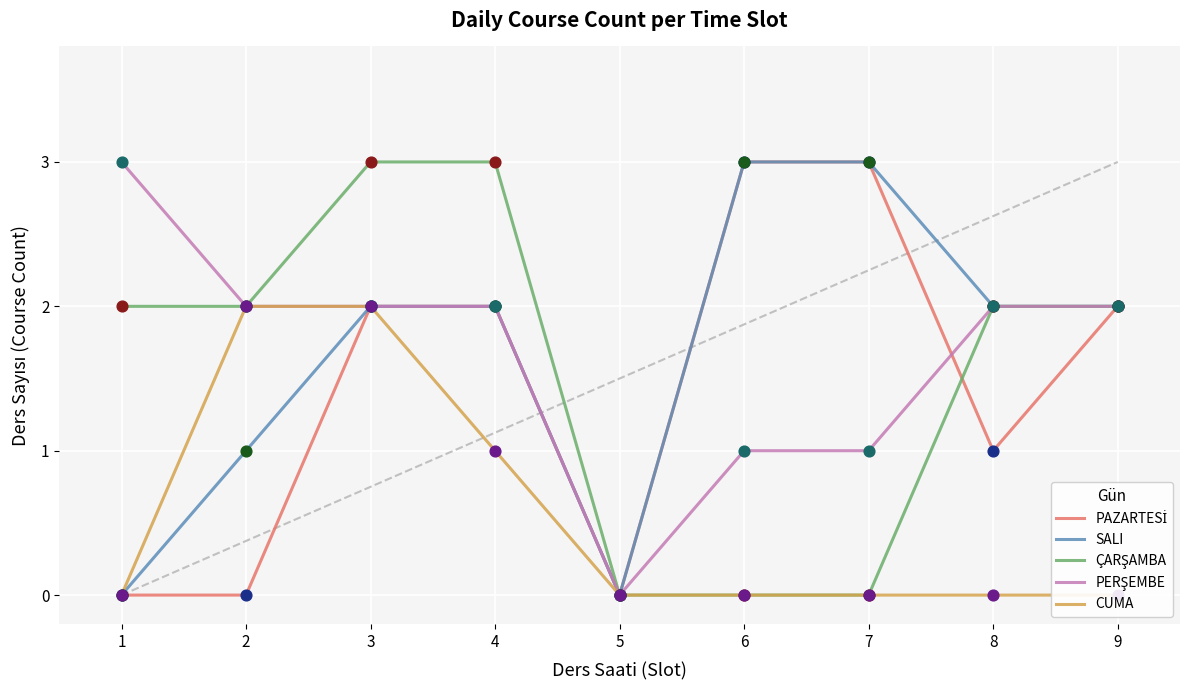

At which category is the sum across all series the highest?

3